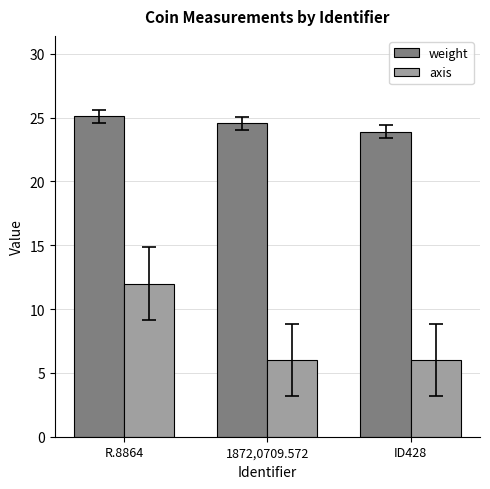

Which category has the lowest value in the weight series?

ID428